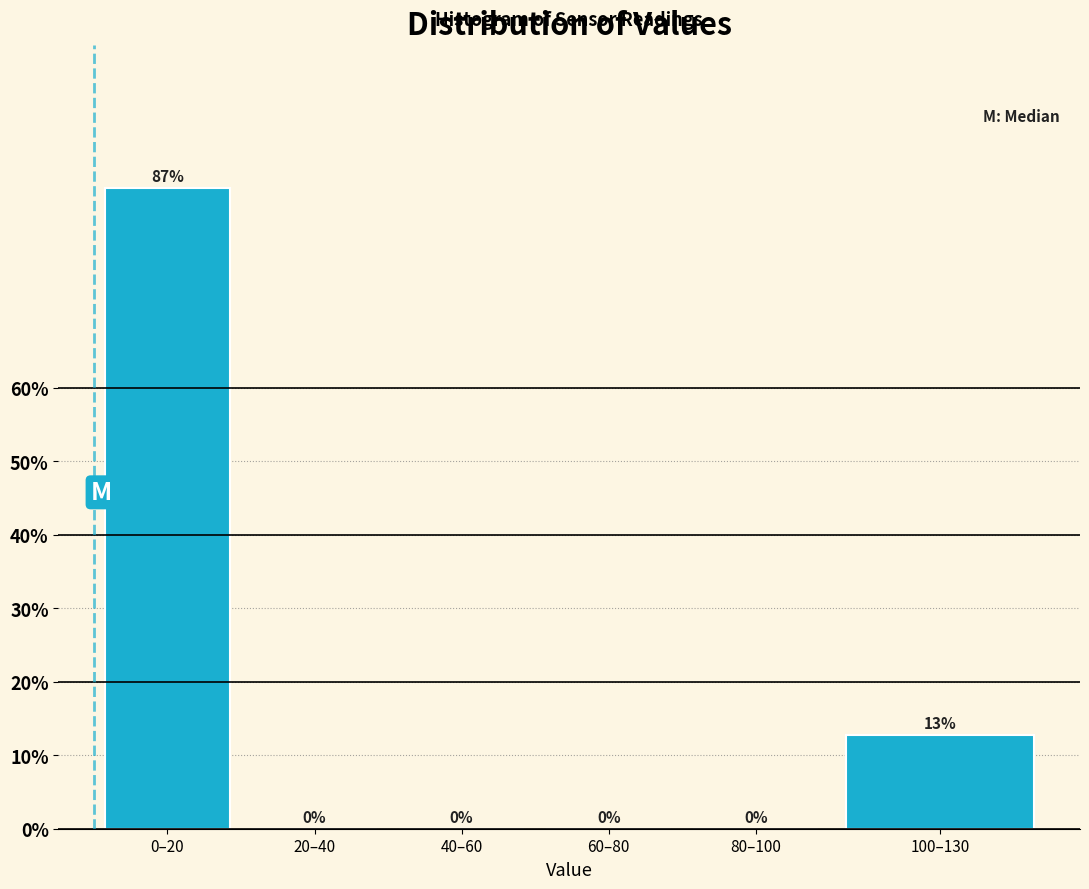

At which label is the value closest to 43?

100–130